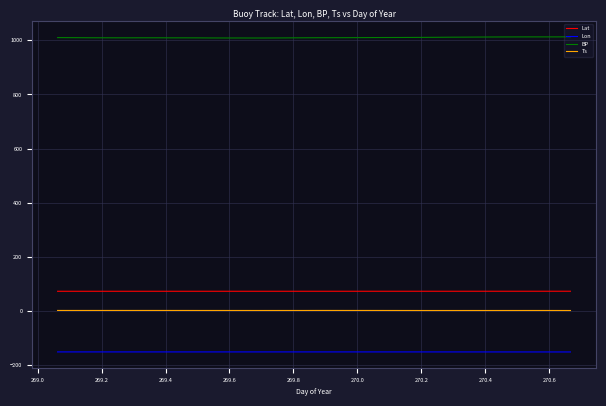

What is the greatest value displayed?

1013.0